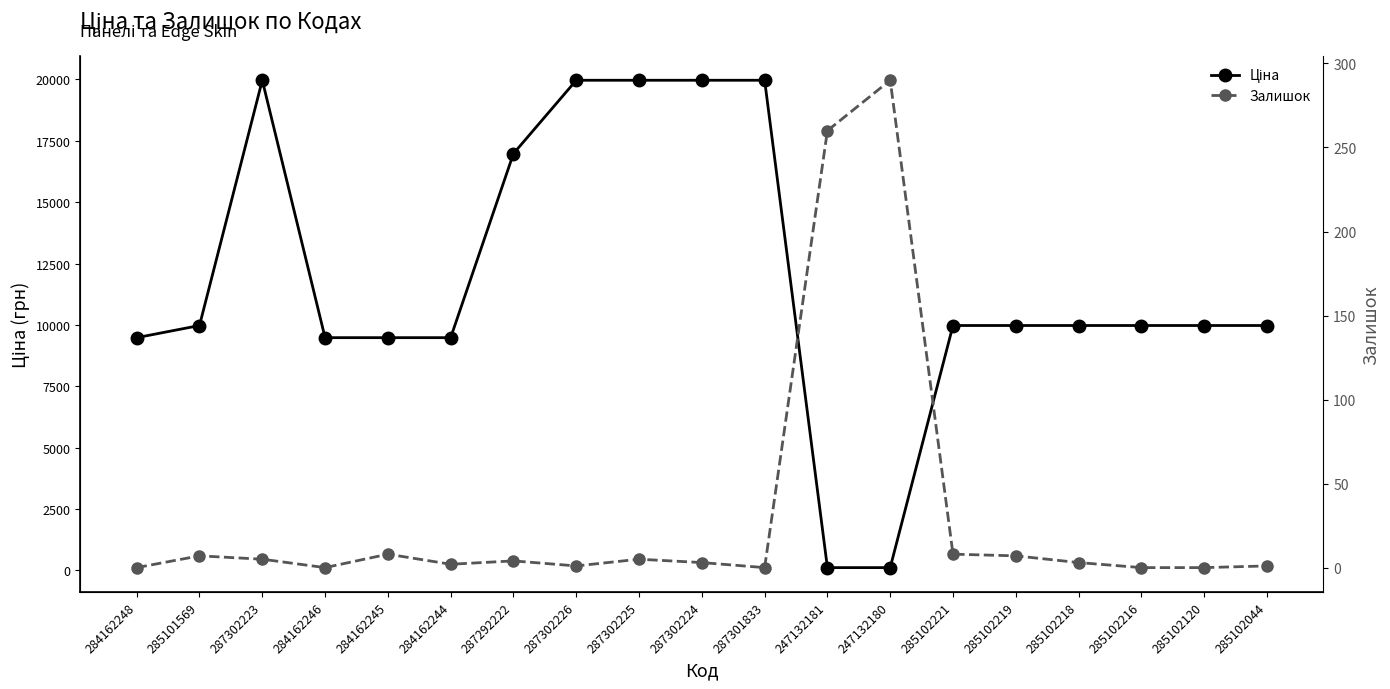

Count the number of categories in the chart.

19